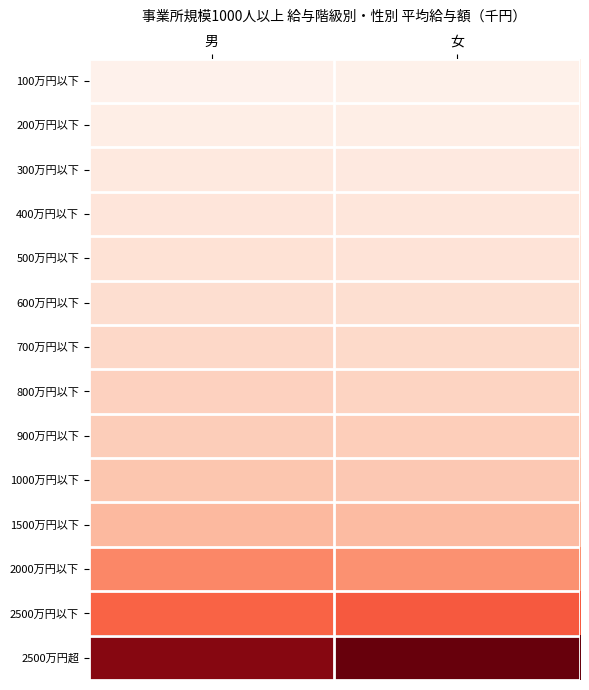

At how many categories does at least one series exceed 16133?

2